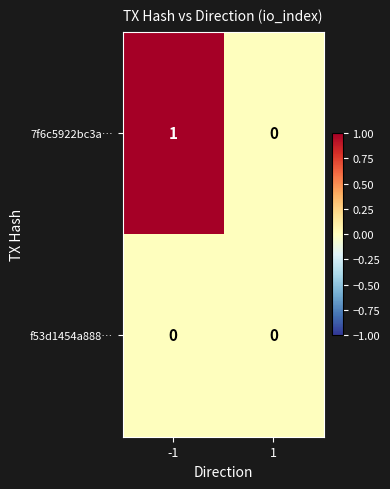

Rank the series by their maximum value, from highest to lowest.

7f6c5922bc3a…, f53d1454a888…